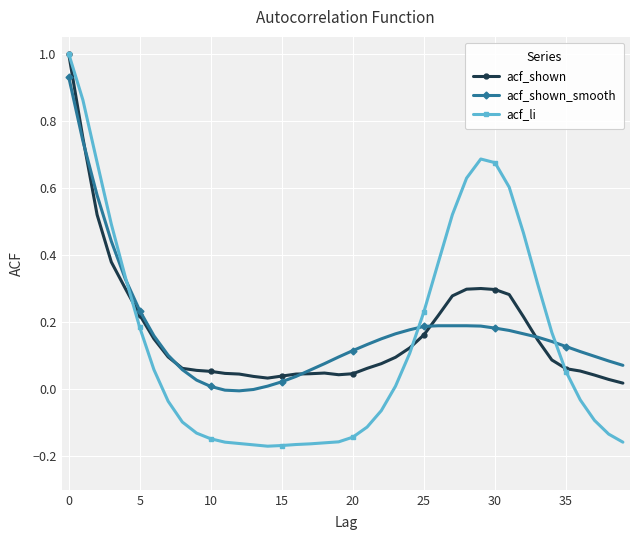

True or false: acf_li has more than 0 interior local peaks.

True